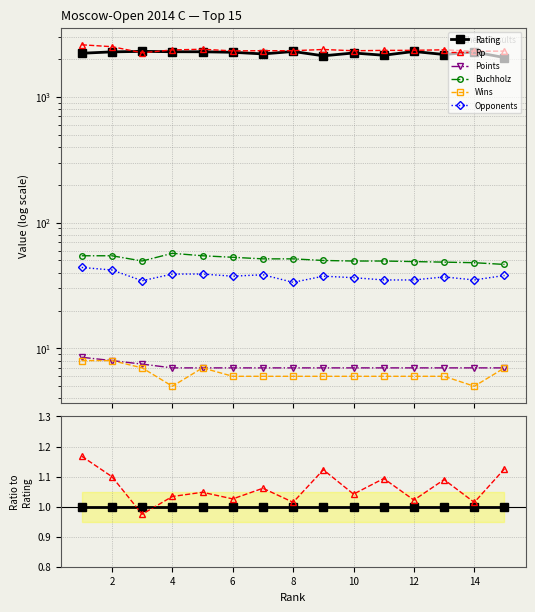

Between 10 and 10, which is larger?

10